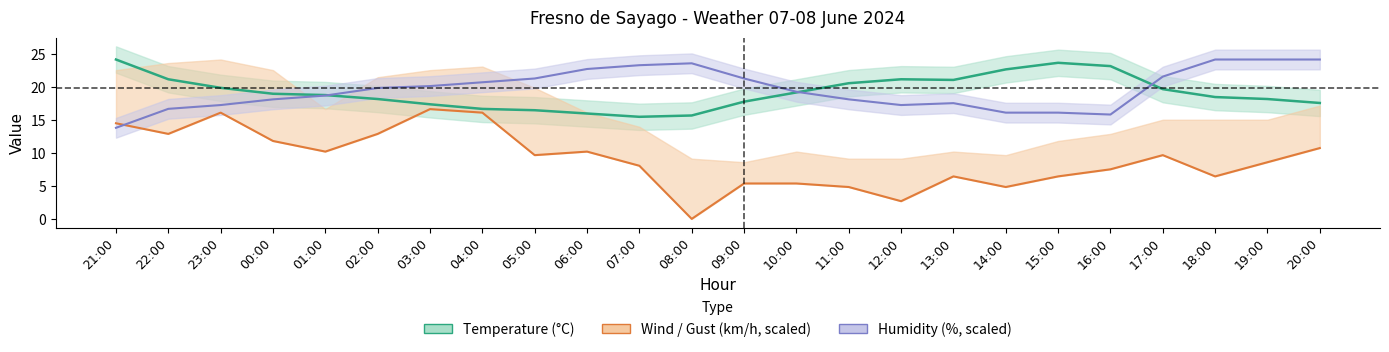

What is the label of the 11th point from the left?

07:00